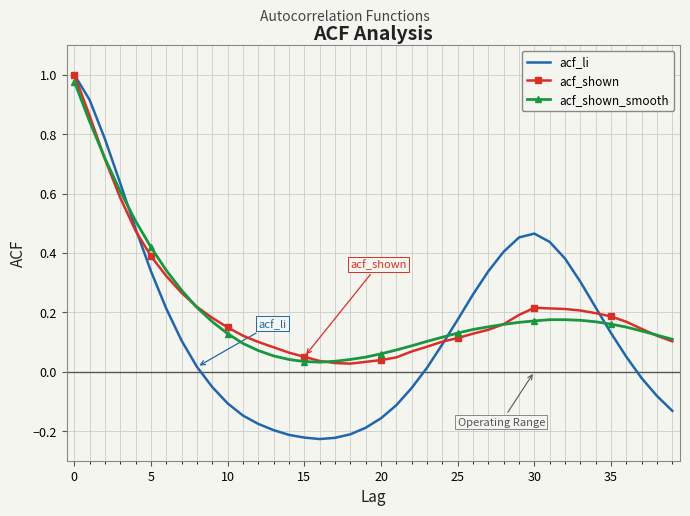

Which series has the widest spread of values?

acf_li